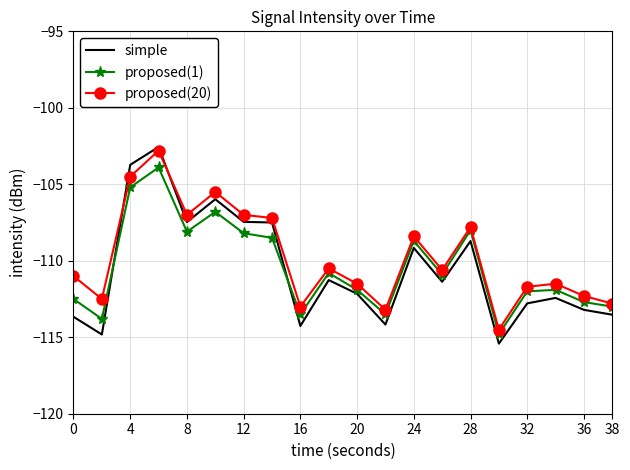

After their last crossing, which series has the higher values: proposed(1) or simple?

proposed(1)